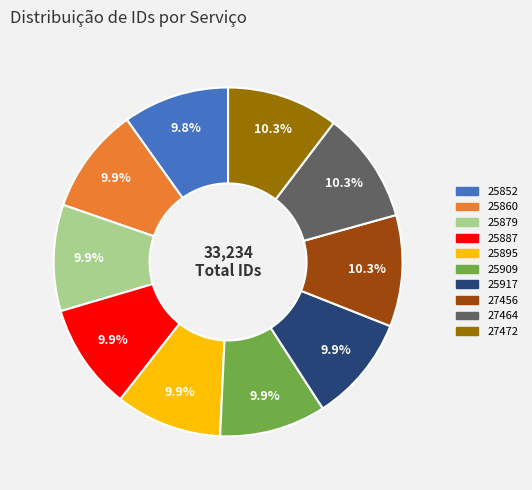

Do 27456 and 25909 together represent more than half of the pie?

No